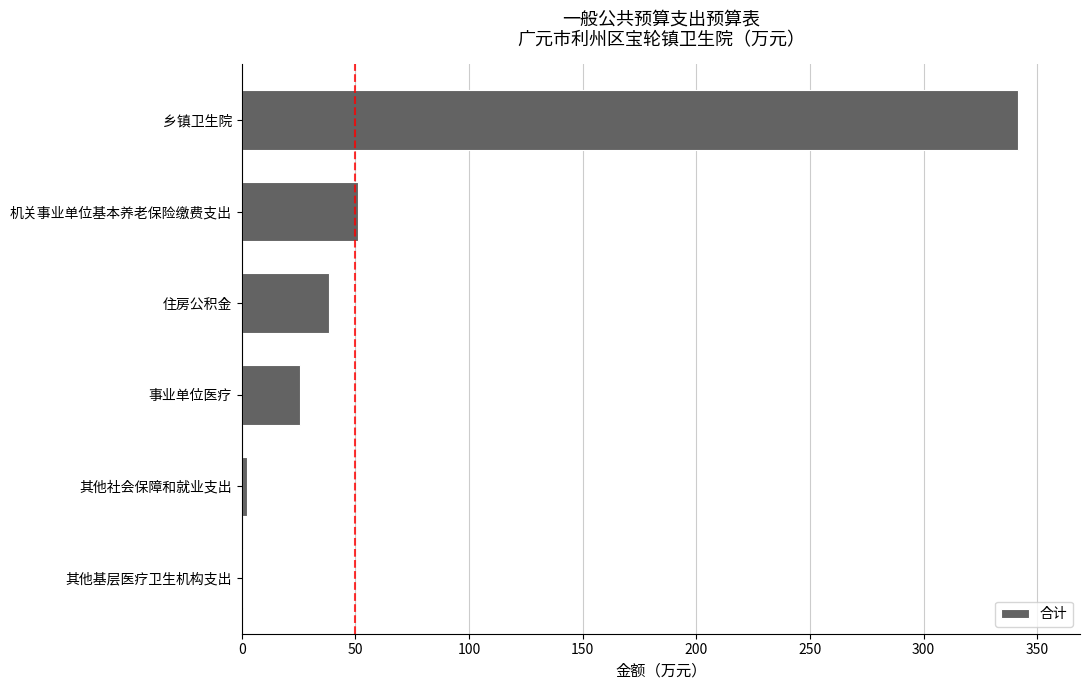

What is the sum of all values?

459.9